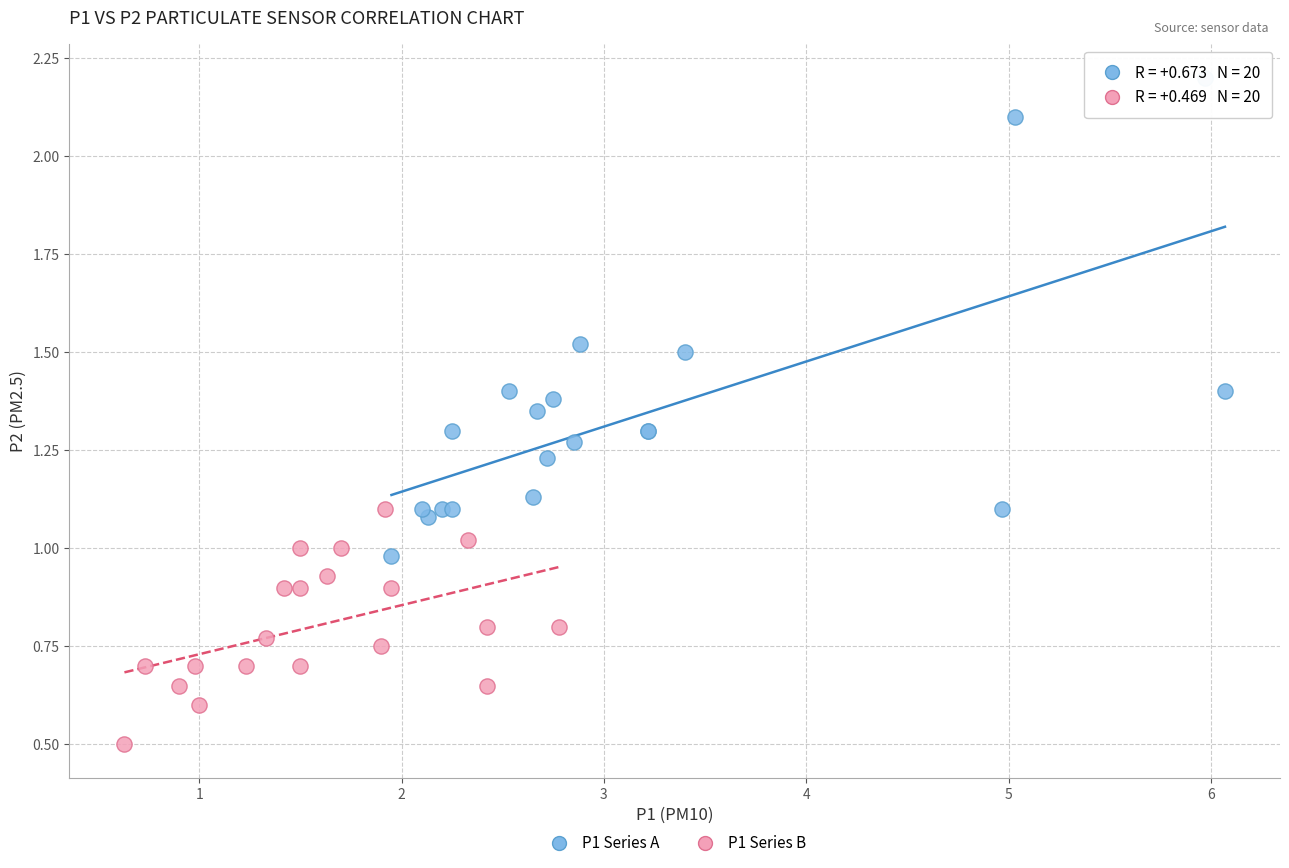

Which series contains the lowest Y value?

P1 Series B